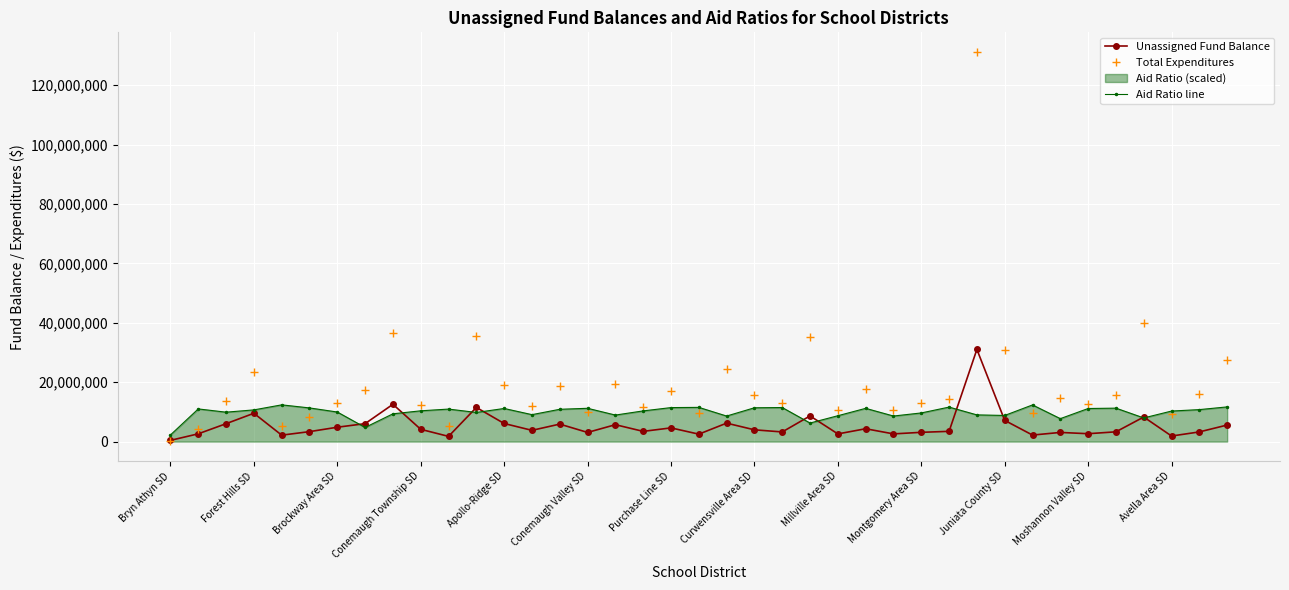

Reading left to right, what are all the values shown in this chart?

Unassigned Fund Balance: 419447.0	2623273.0	6034334.0	9539311.0	2173537.0	3356208.0	4842838.0	6047906.0	12563088.0	4138123.0	1759558.0	11504154.0	6098110.0	3791312.0	5893868.0	3087218.0	5695834.0	3447007.0	4619751.0	2509676.0	6216777.0	3968373.0	3252779.0	8647815.0	2591275.0	4330506.0	2597411.0	3127438.0	3455890.0	31045111.0	7143610.0	2200422.0	3089791.0	2658839.0	3293689.0	8278035.0	1878414.0	3263711.0	5577968.0
Total Expenditures: 312603.0	4282947.0	13767907.0	23431486.0	5361342.0	8357493.0	13131389.0	17316809.0	36719070.0	12252173.0	5310947.0	35629959.0	19181811.0	12011918.0	18716604.0	10097917.0	19280377.0	11809849.0	17054551.0	9756066.0	24571256.0	15716997.0	12992404.0	35270580.0	10579729.0	17787585.0	10692820.0	12907141.0	14272126.0	131246740.0	30852959.0	9753469.0	14534597.0	12533766.0	15602402.0	40091970.0	9175945.0	15946592.0	27518023.0
Aid Ratio line: 2250000.0	11005500.0	9910500.0	10680000.0	12375000.0	11343000.0	9963000.0	4776000.0	9361500.0	10371000.0	10953000.0	9820500.0	11157000.0	9078000.0	10882500.0	11215500.0	8937000.0	10341000.0	11454000.0	11527500.0	8607000.0	11394000.0	11473500.0	6256500.0	8712000.0	11202000.0	8611500.0	9652500.0	11620500.0	8997000.0	8806500.0	12352500.0	7734000.0	11143500.0	11268000.0	7972500.0	10290000.0	10774500.0	11688000.0